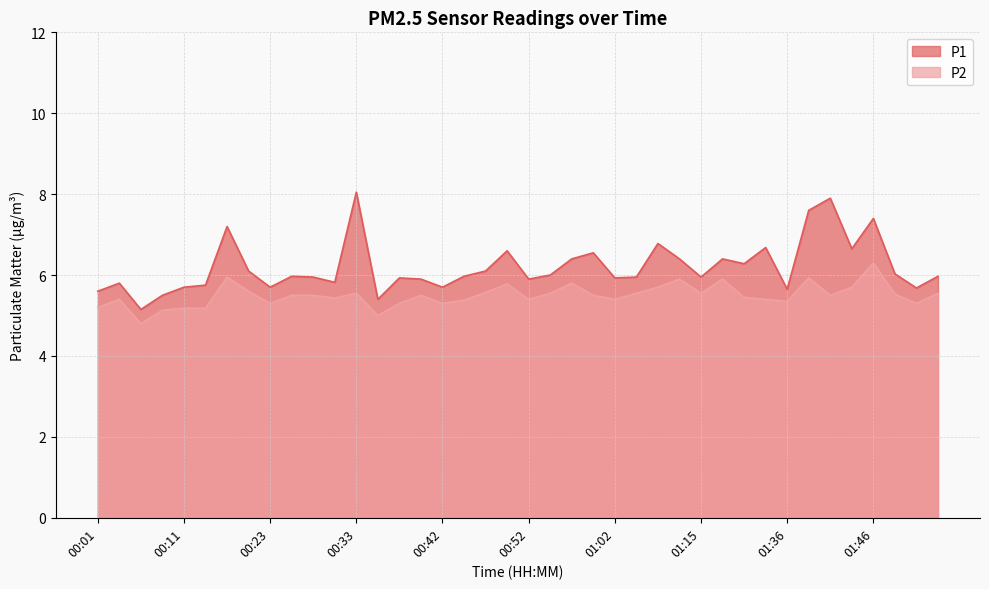

What is the spread (max minus min) of values at 00:30?

0.4